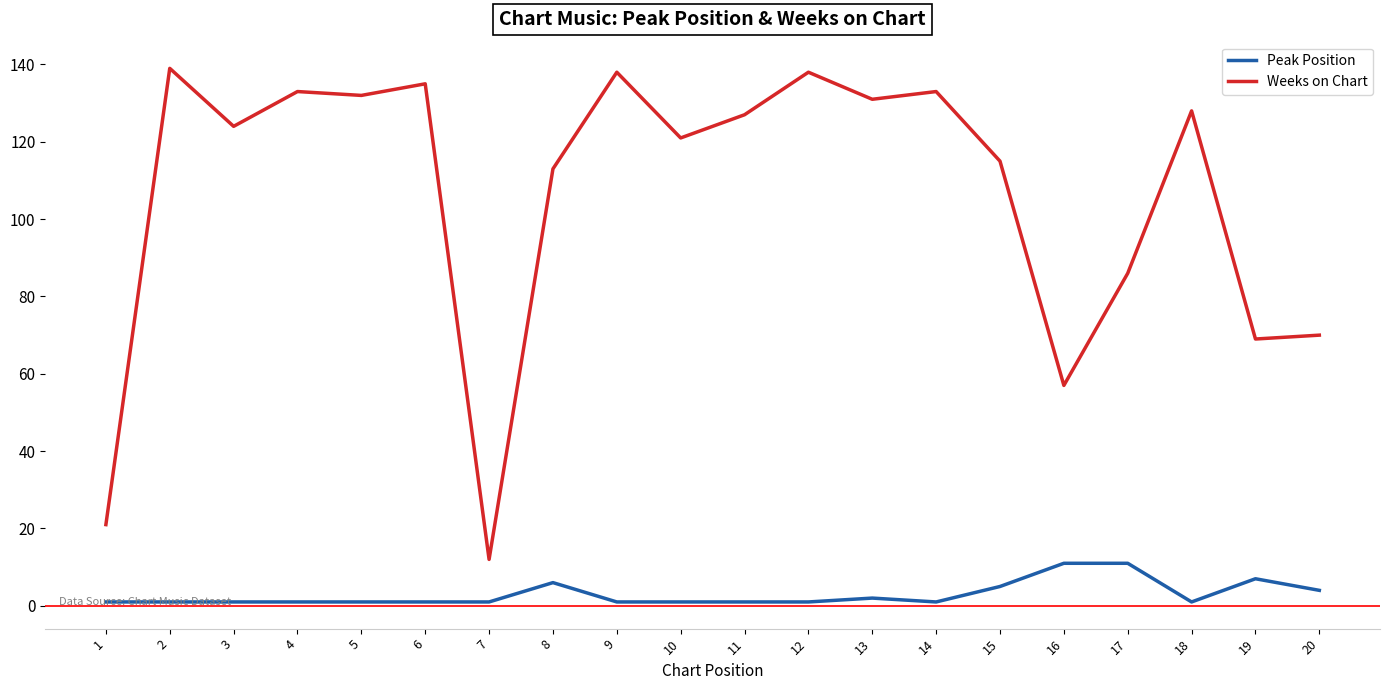

Count the number of data series in this chart.

2